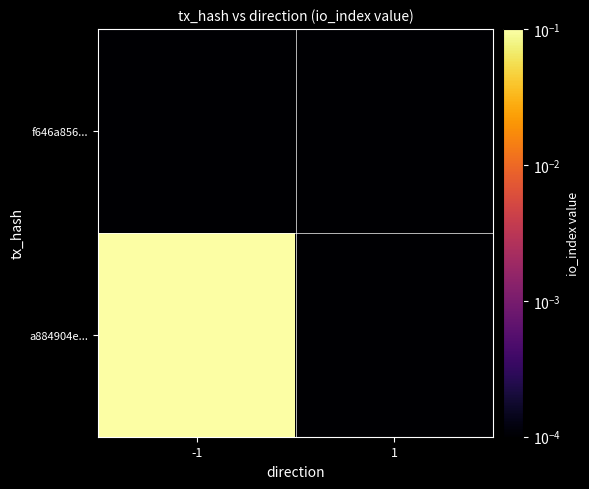

Rank the series at -1 from lowest to highest value.

f646a856..., a884904e...